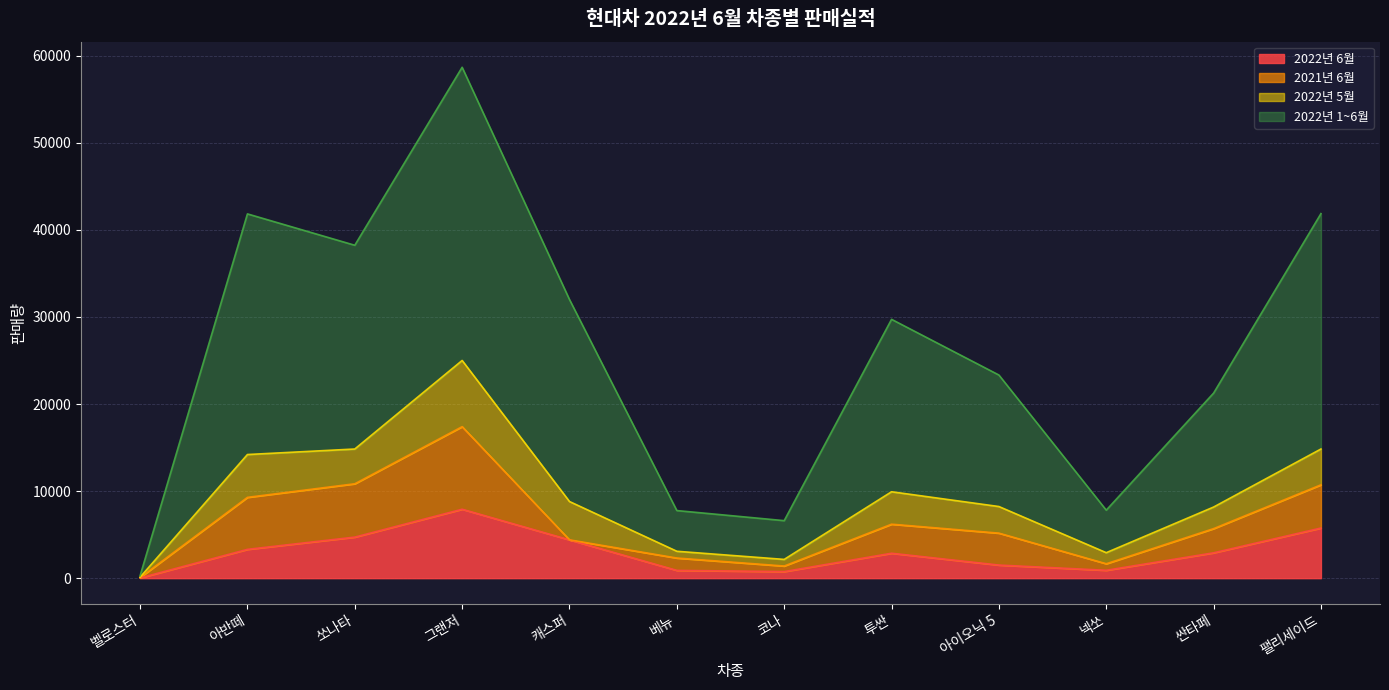

What is the sum of the 2022년 6월 values at 코나 and 베뉴?

1654